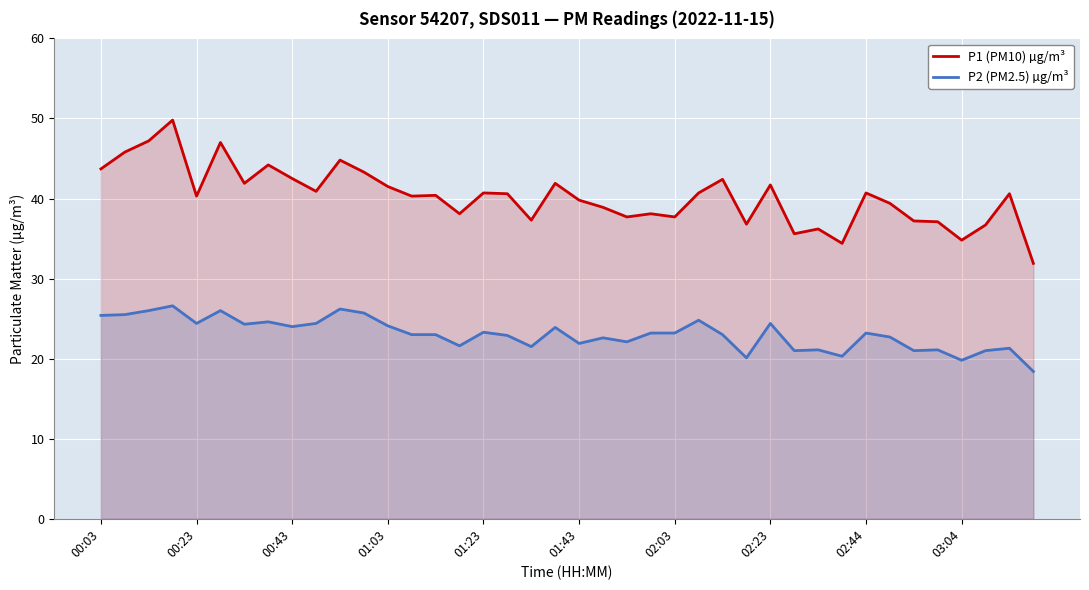

What is the highest value of the P2 (PM2.5) µg/m³ series?

26.6